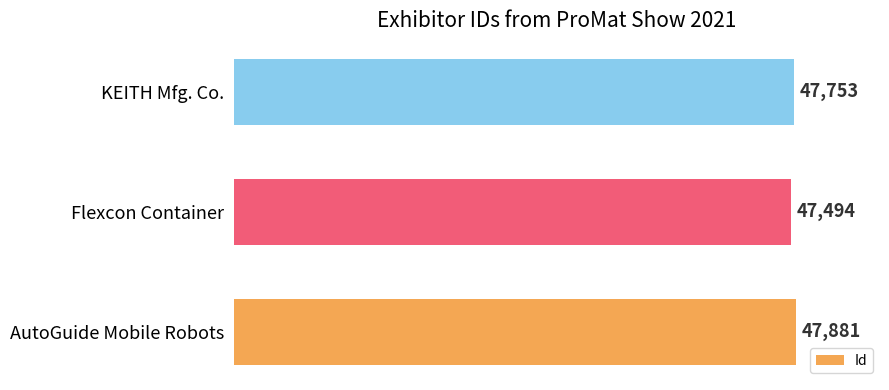

How many values are between 47494 and 47881?

3